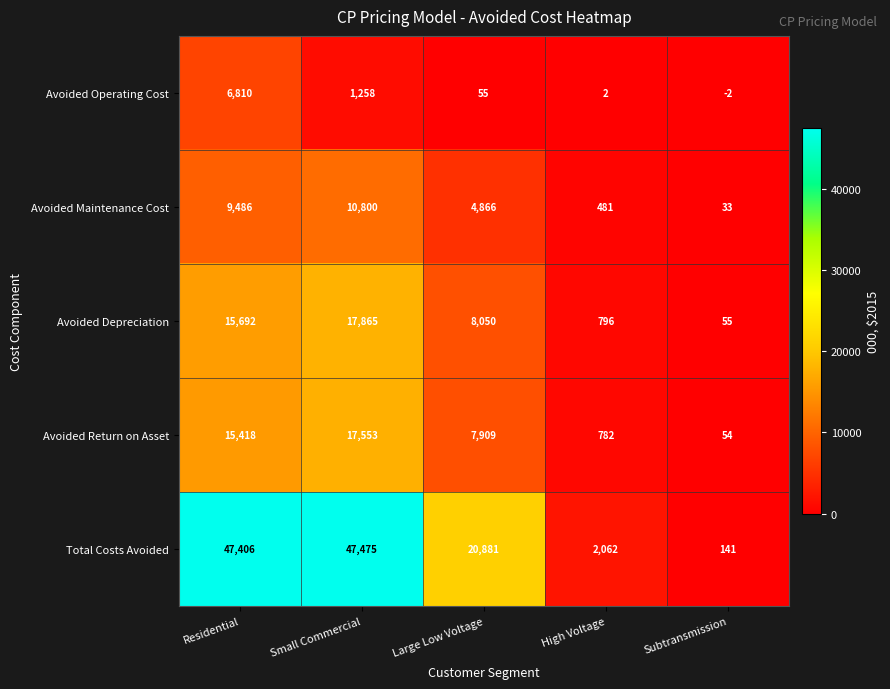

Is it true that Avoided Maintenance Cost equals 2412 at Large Low Voltage?

False